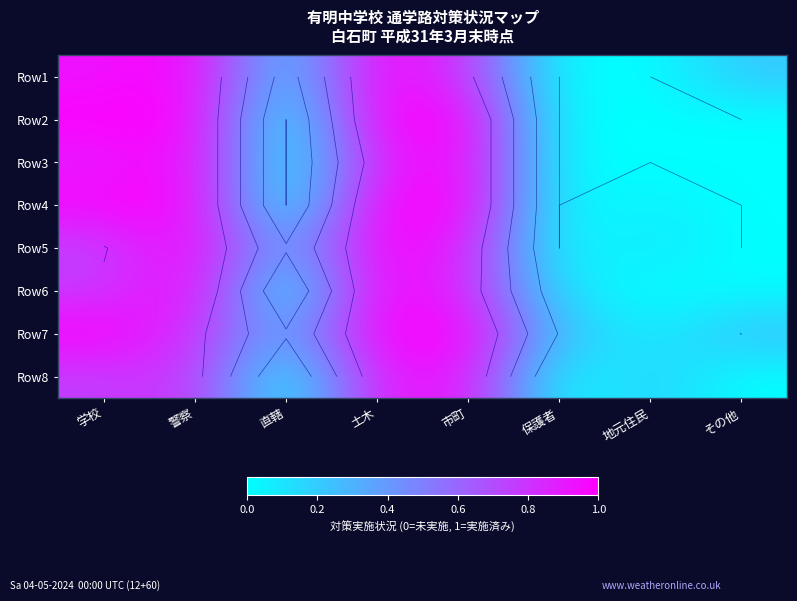

What is the difference between the Row6 values at 市町 and その他?

0.8